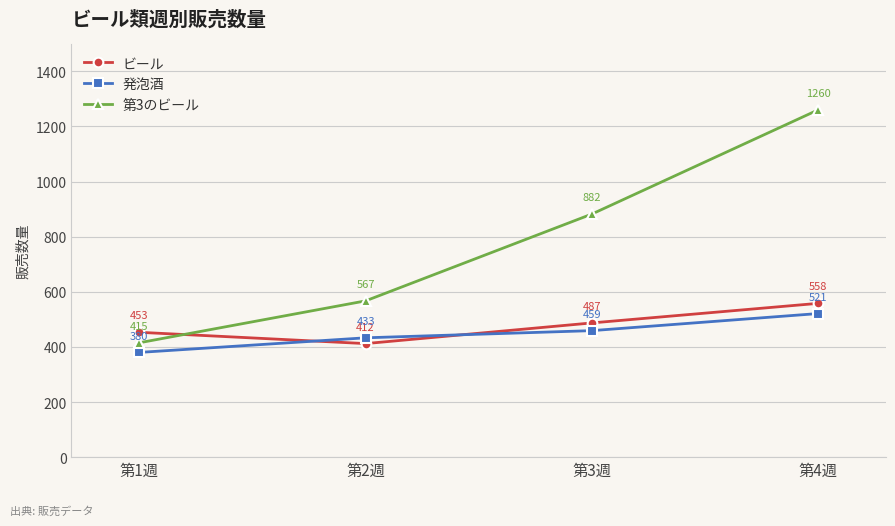

What is the average value of the 第3のビール series?

781